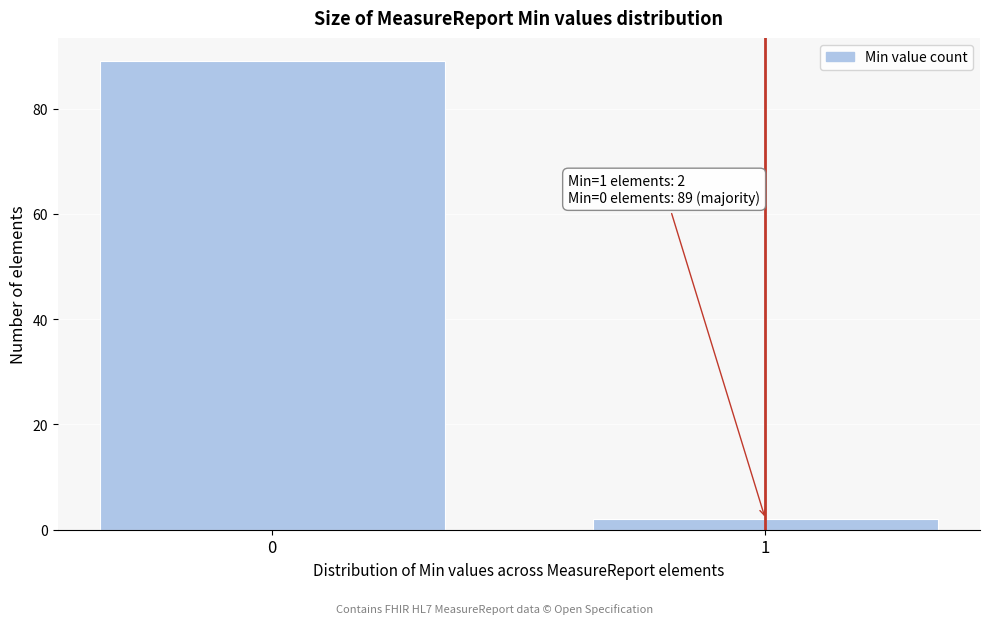

Reading left to right, transcribe all the data shown in this chart.

0=89	1=2